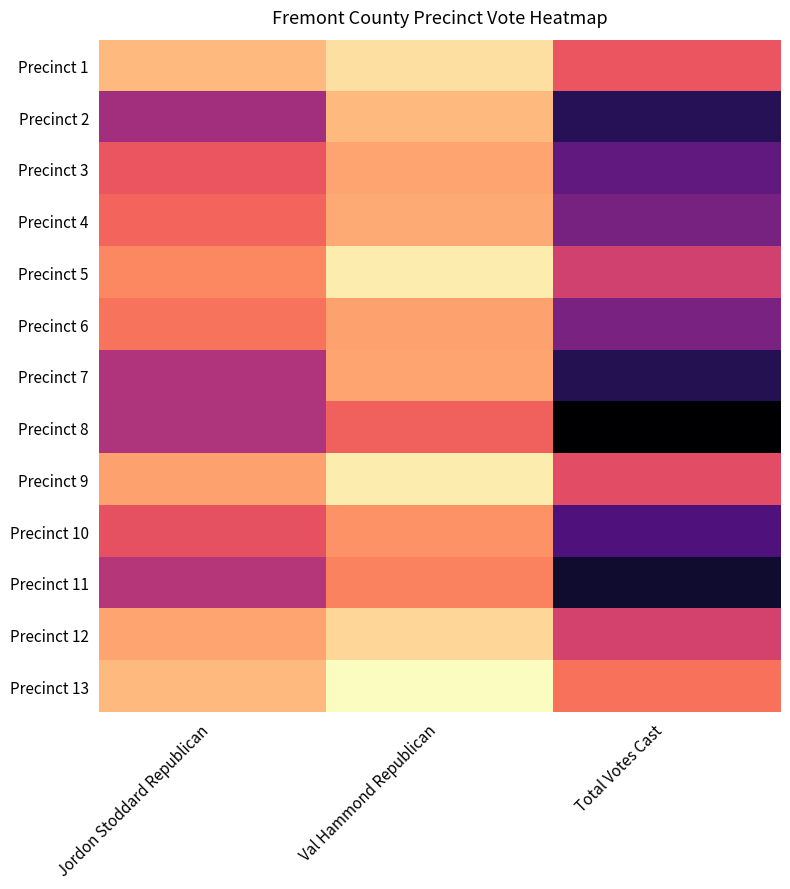

At how many categories does at least one series exceed 51?

3